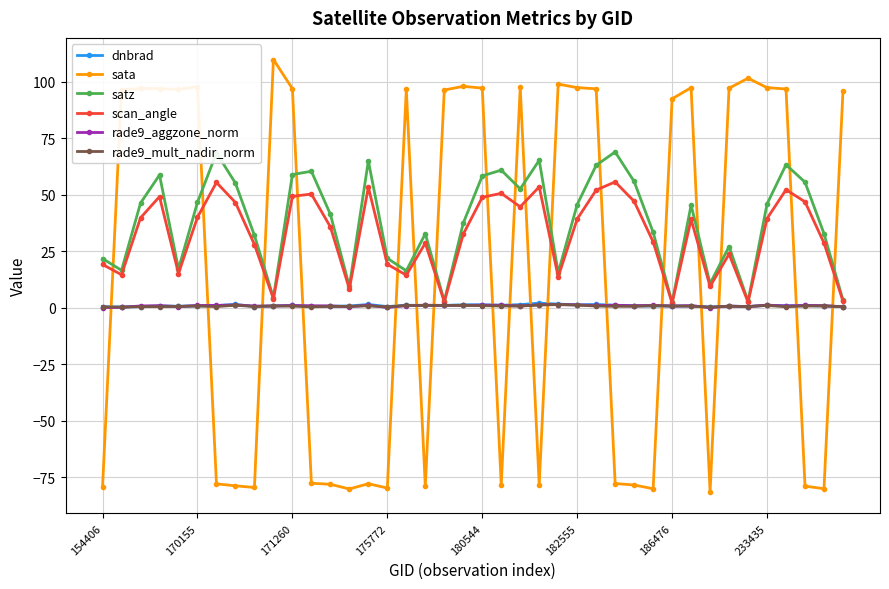

Is this an area chart (filled region under the line)?

No